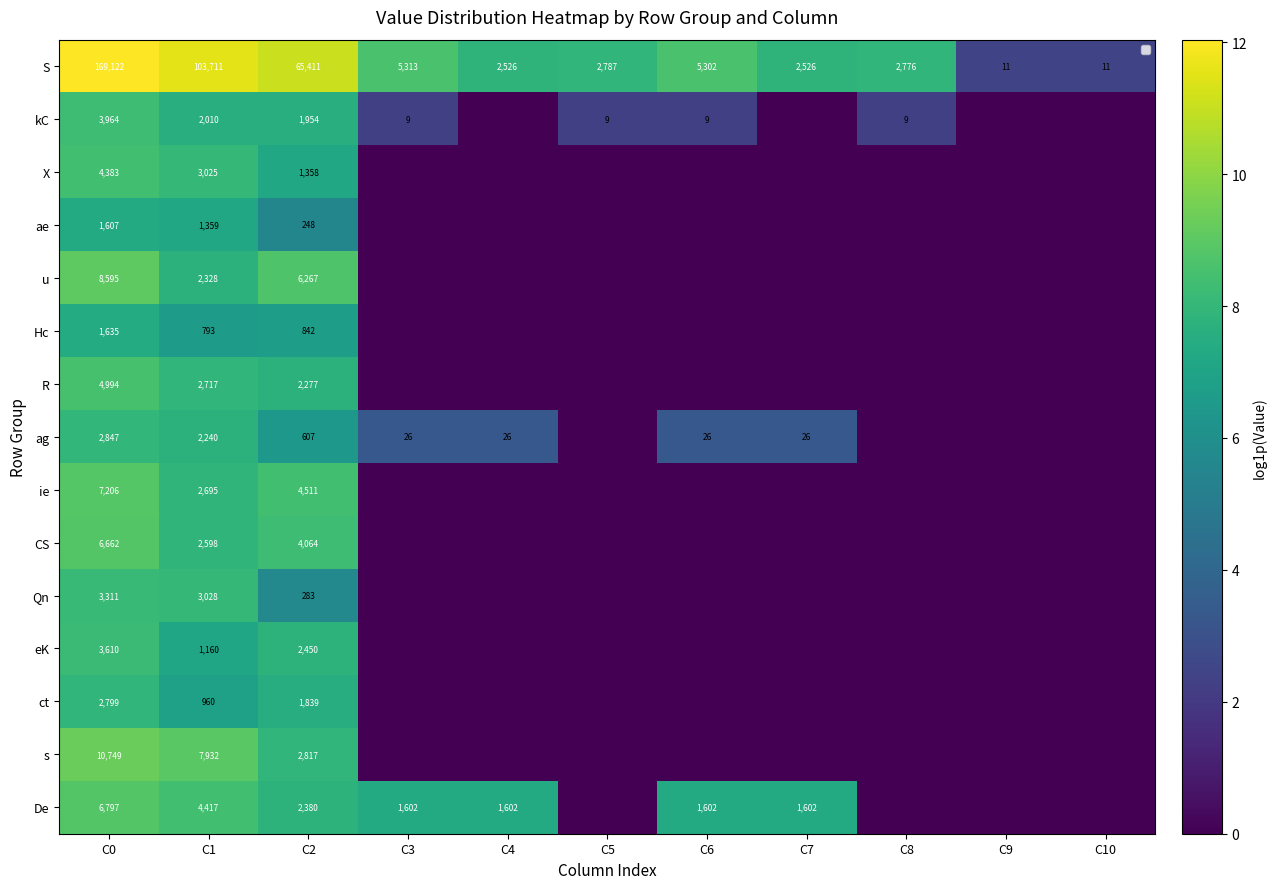

At which category does the chart reach its peak across all series?

C0